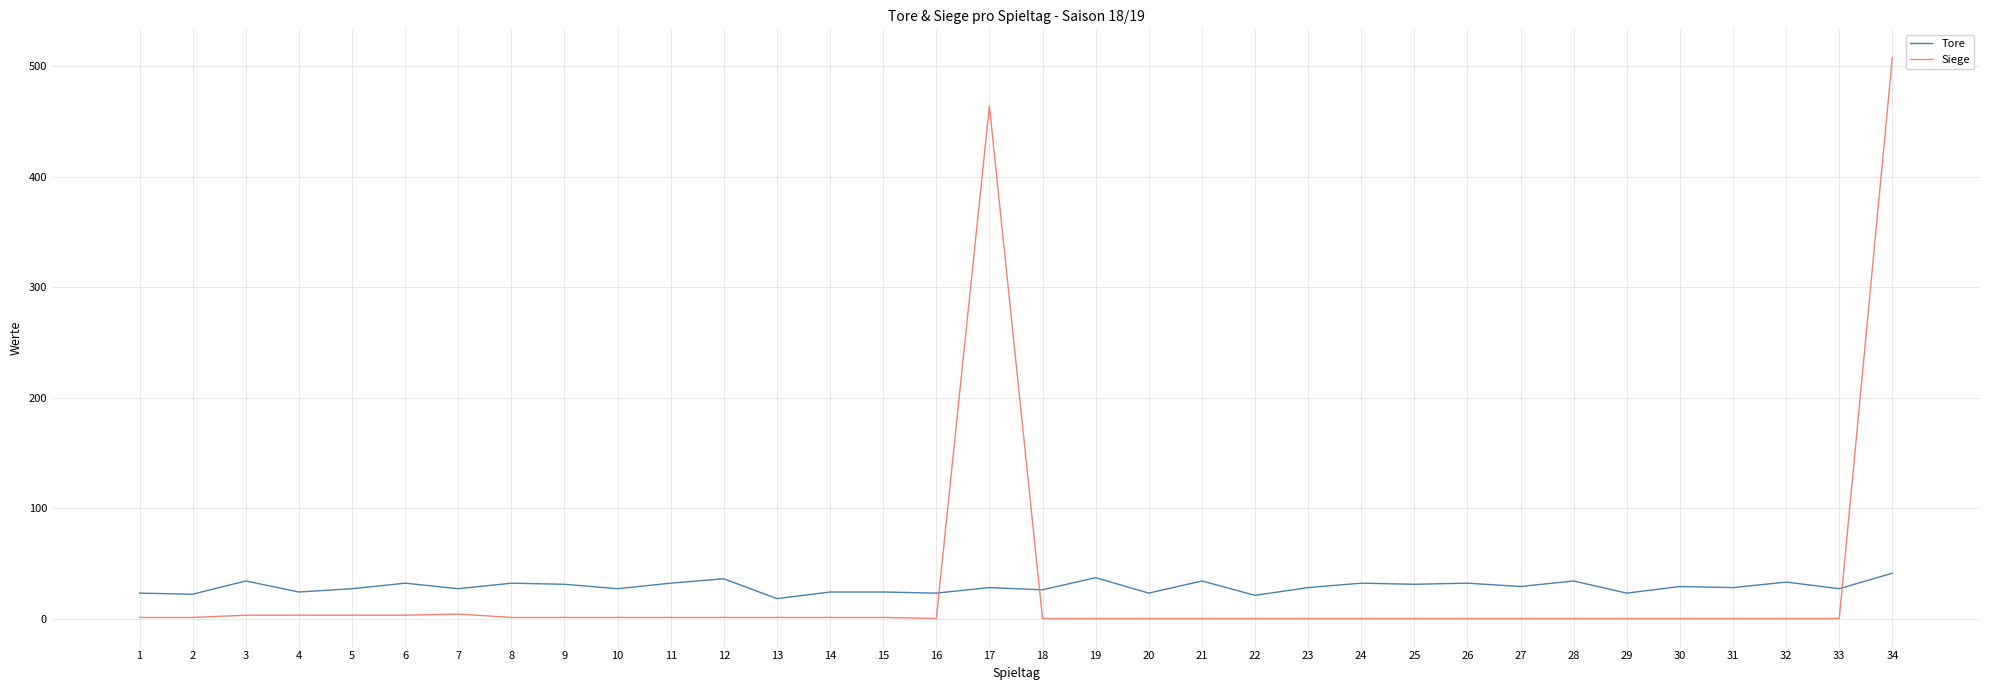

Which series has the largest range (max minus min)?

Siege